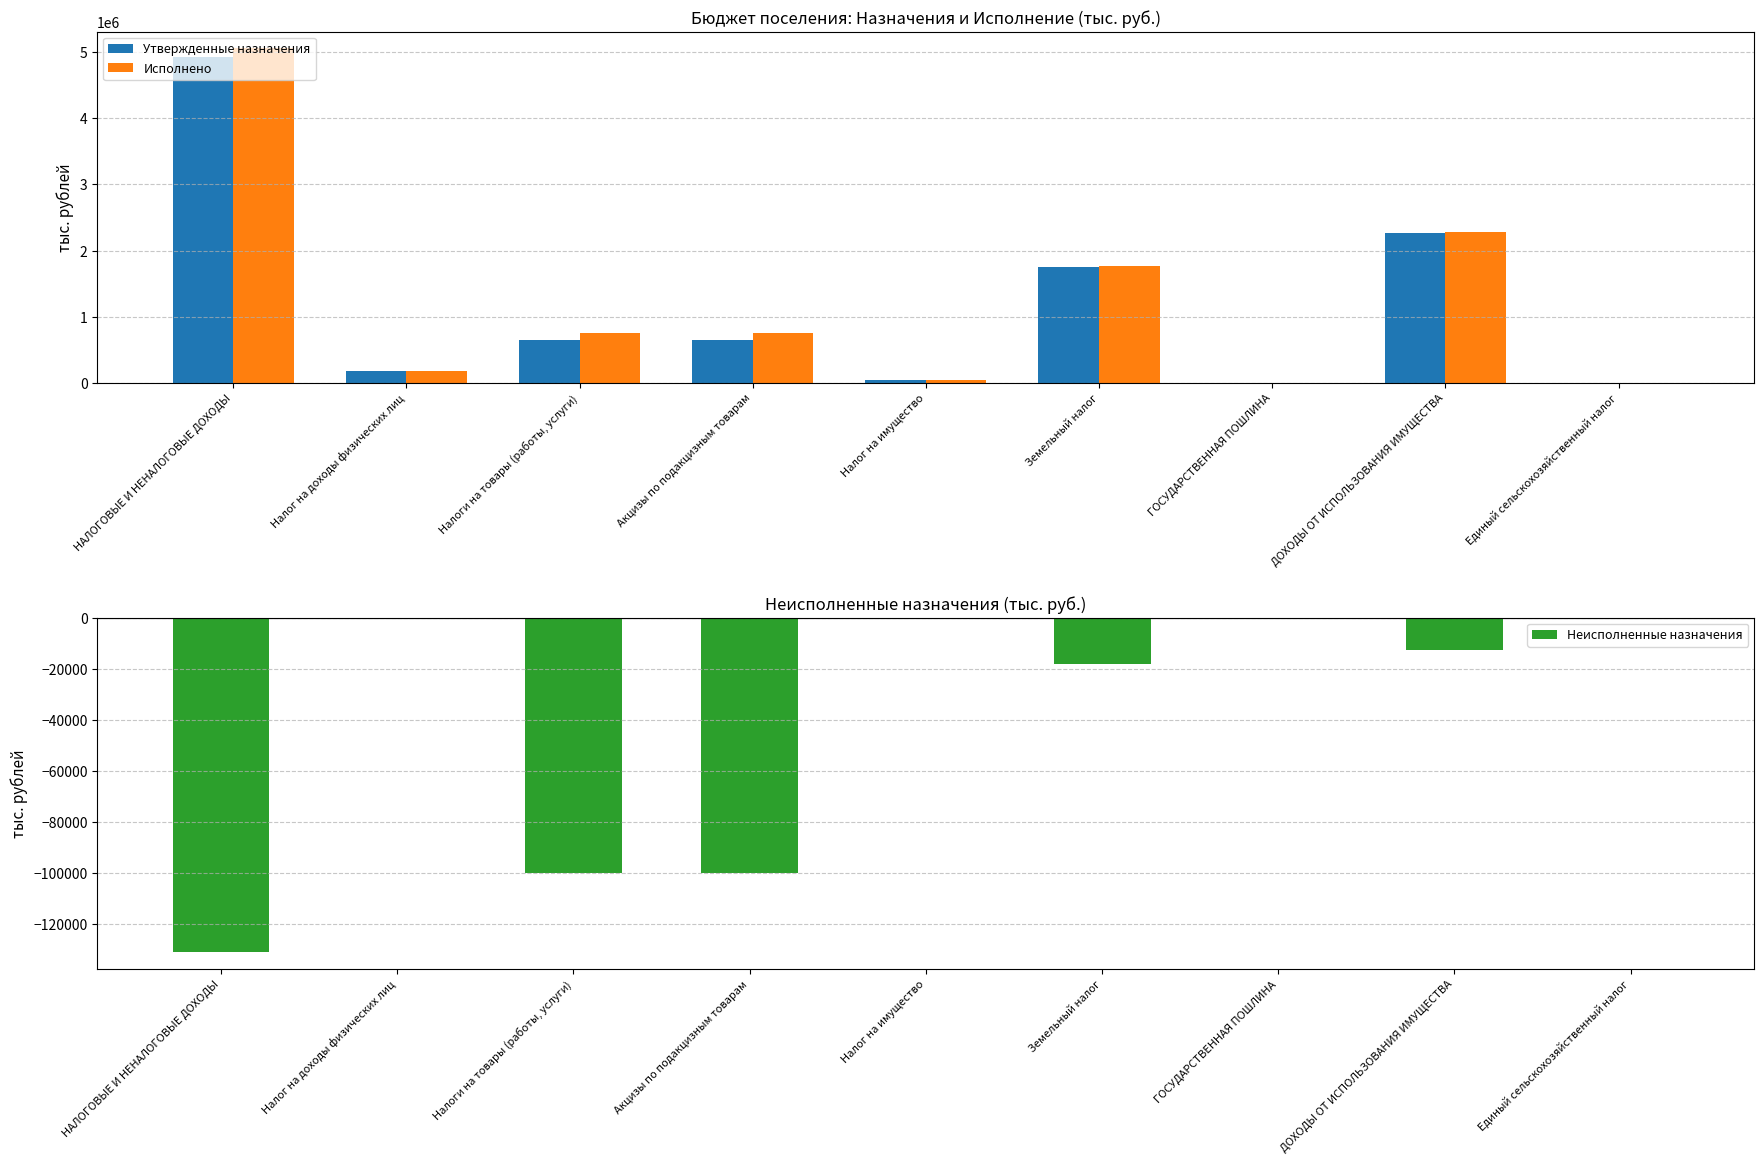

How many data points in Исполнено are above 749334?

5